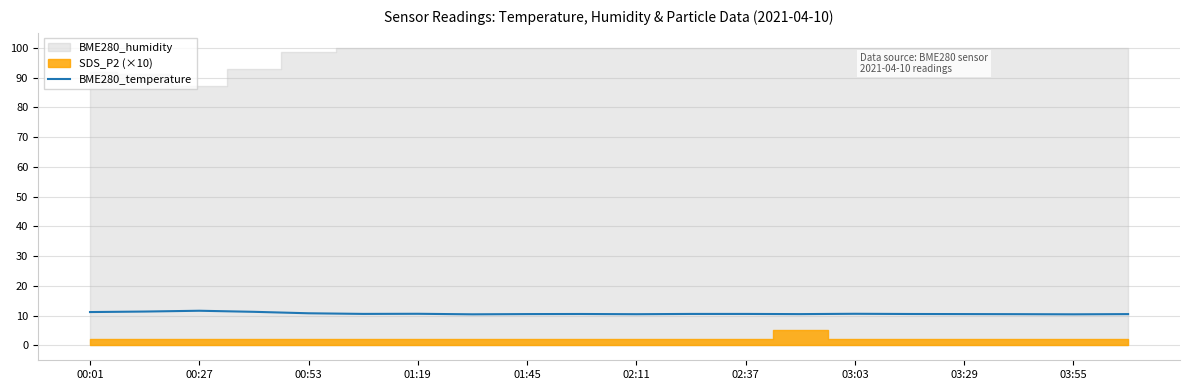

What is the highest value of the BME280_temperature series?

11.6